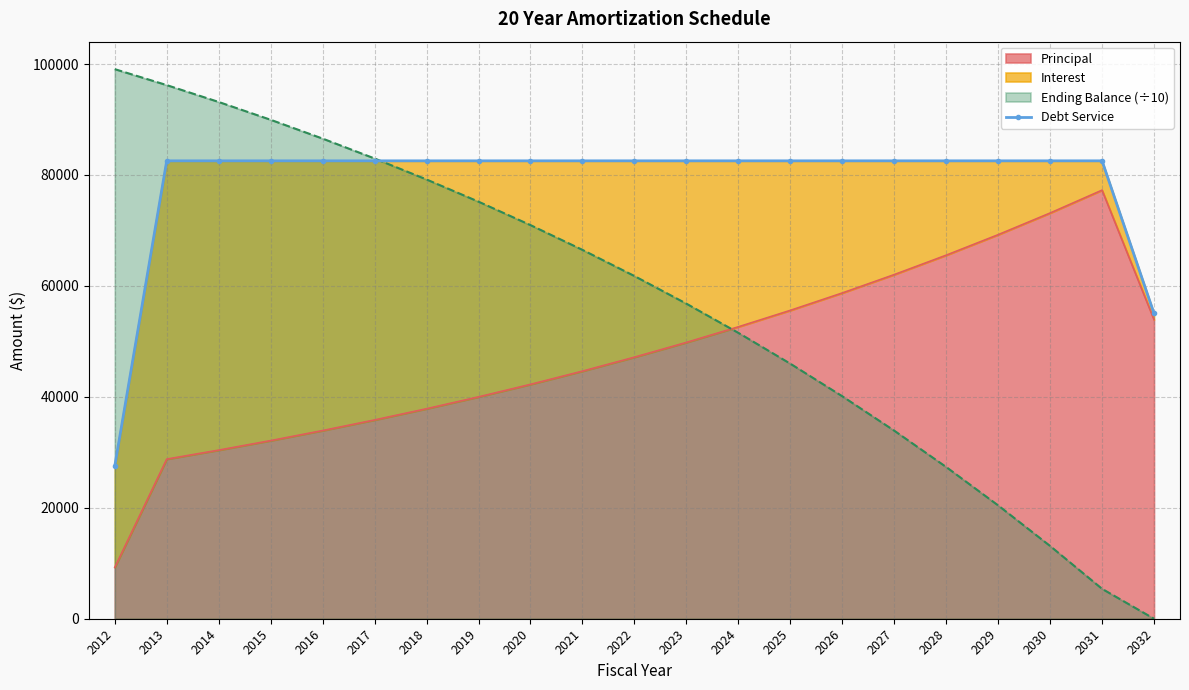

How many lines are shown in the chart?

1